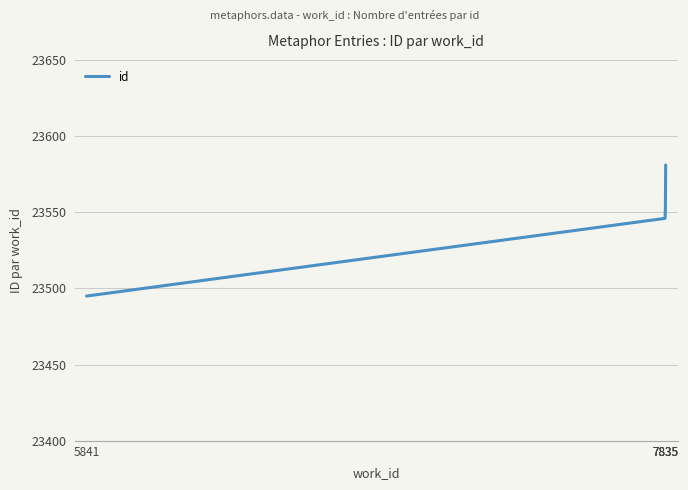

Count the number of categories in the chart.

4